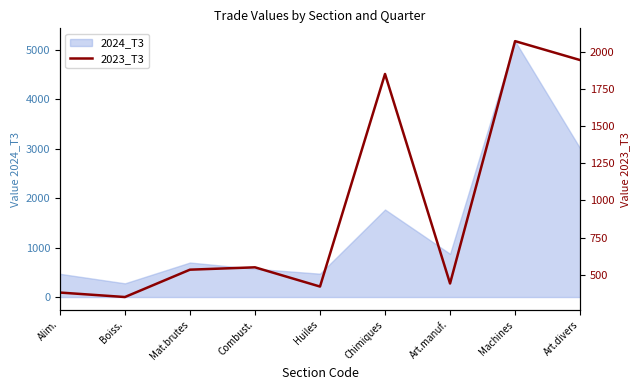

True or false: 2024_T3 has a value of 3008.7 at Art.divers.

True